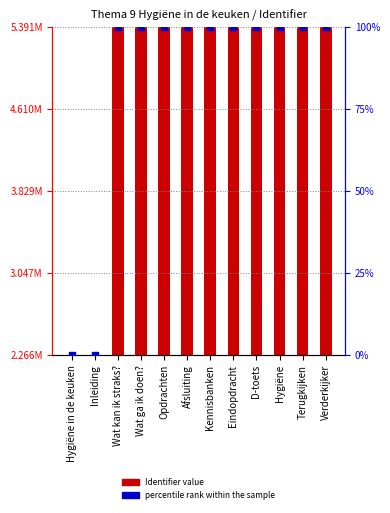

What is the total value across all series at Wat kan ik straks??

5390129.0